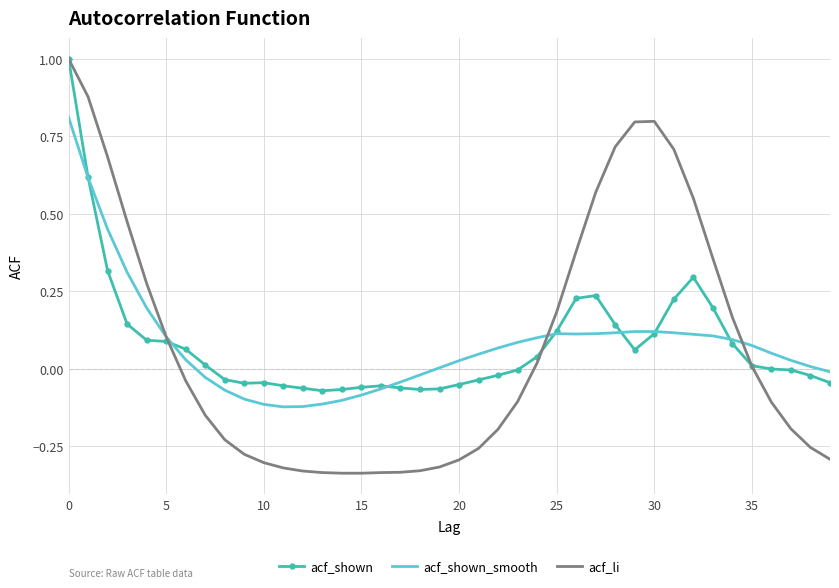

Which series has the widest spread of values?

acf_li